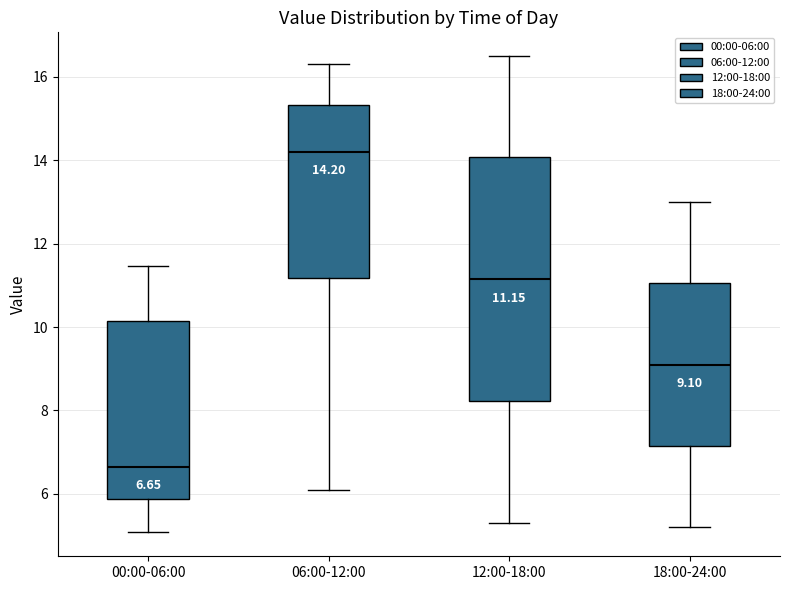

Which box's median line is the lowest?

00:00-06:00